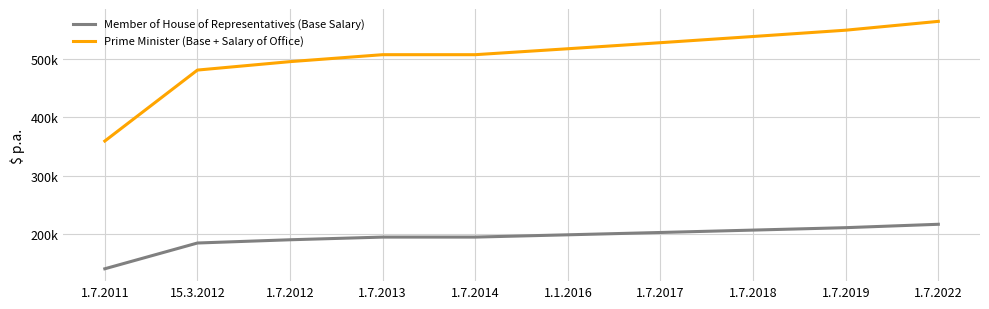

At how many categories does at least one series exceed 529854?

3